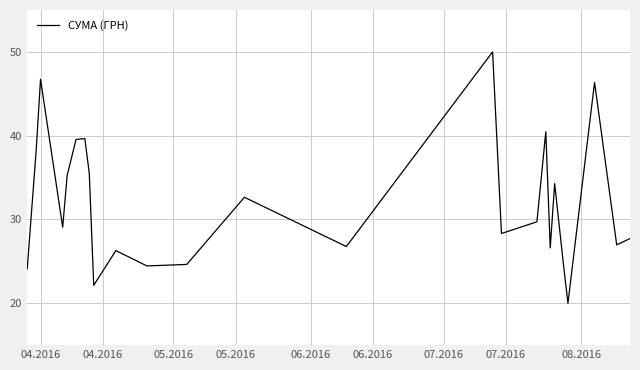

What is the smallest value displayed?

20.0